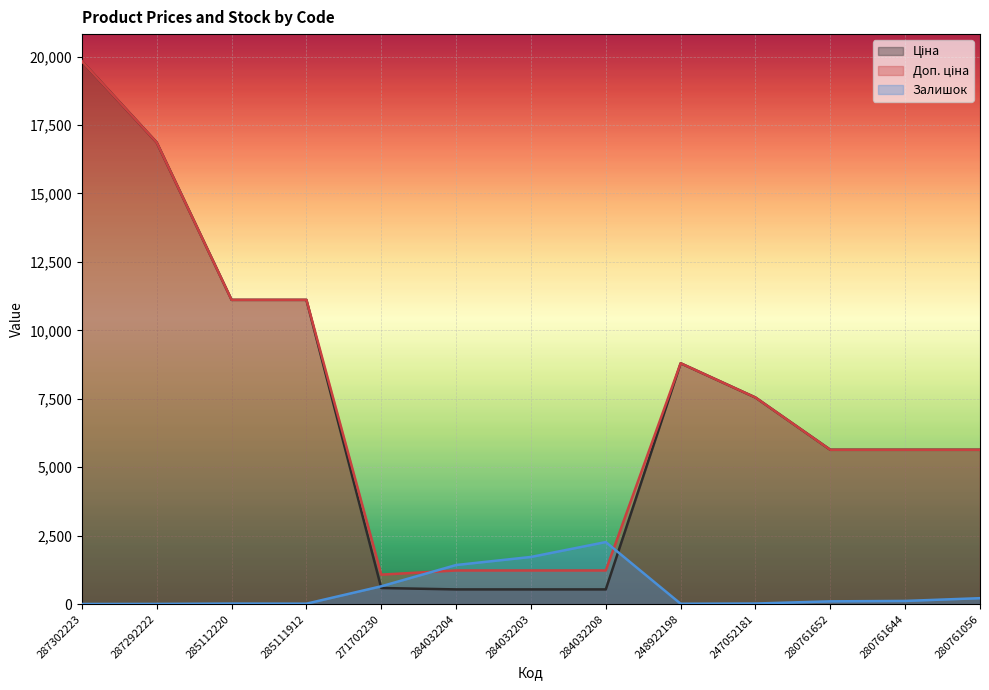

Reading right to left, list all the values displayed in this chart.

Ціна: 280761056=5636.0	280761644=5636.0	280761652=5636.0	247052181=7545.9	248922198=8797.6	284032208=535.4	284032203=535.4	284032204=535.4	271702230=586.0	285111912=11113.6	285112220=11113.6	287292222=16863.2	287302223=19831.1
Доп. ціна: 280761056=5636.0	280761644=5636.0	280761652=5636.0	247052181=7545.9	248922198=8797.6	284032208=1227.2	284032203=1227.2	284032204=1227.2	271702230=1074.5	285111912=11113.6	285112220=11113.6	287292222=16863.2	287302223=19831.1
Залишок: 280761056=215.0	280761644=114.0	280761652=99.0	247052181=19.0	248922198=11.0	284032208=2265.0	284032203=1721.0	284032204=1426.0	271702230=649.0	285111912=14.0	285112220=17.0	287292222=5.0	287302223=3.0